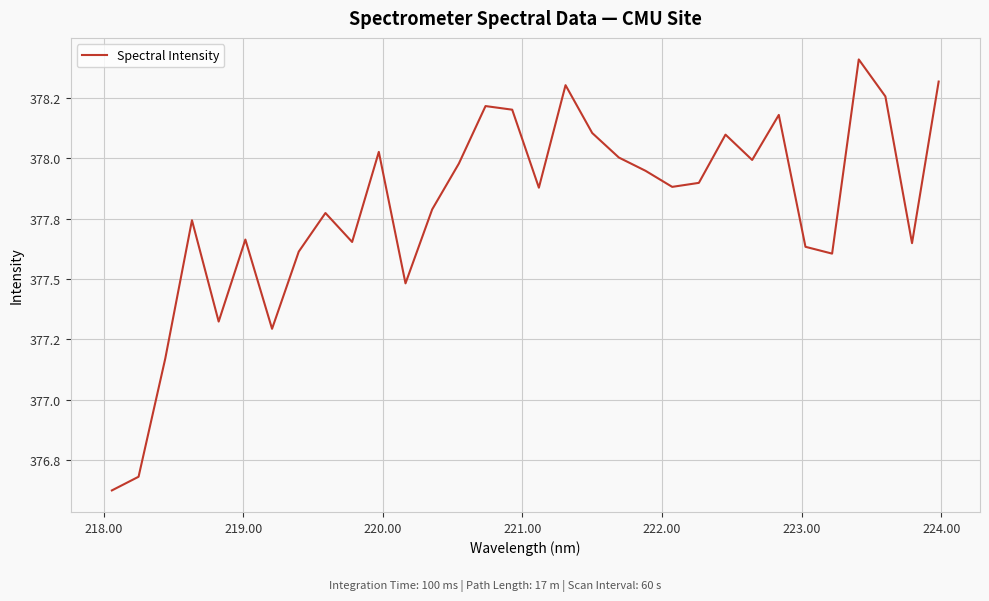

Is this an area chart (filled region under the line)?

No